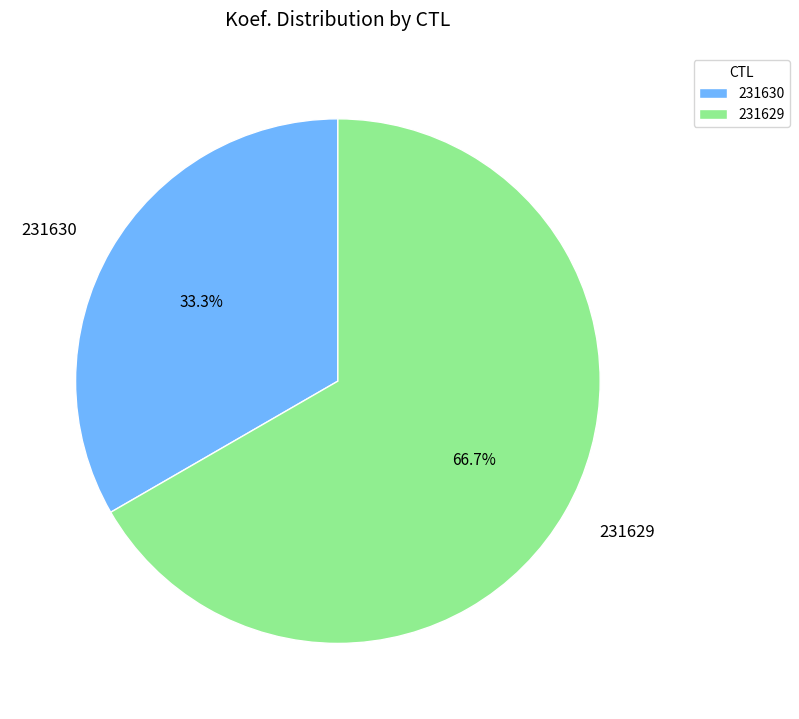

Is 231629 the majority of the pie?

Yes